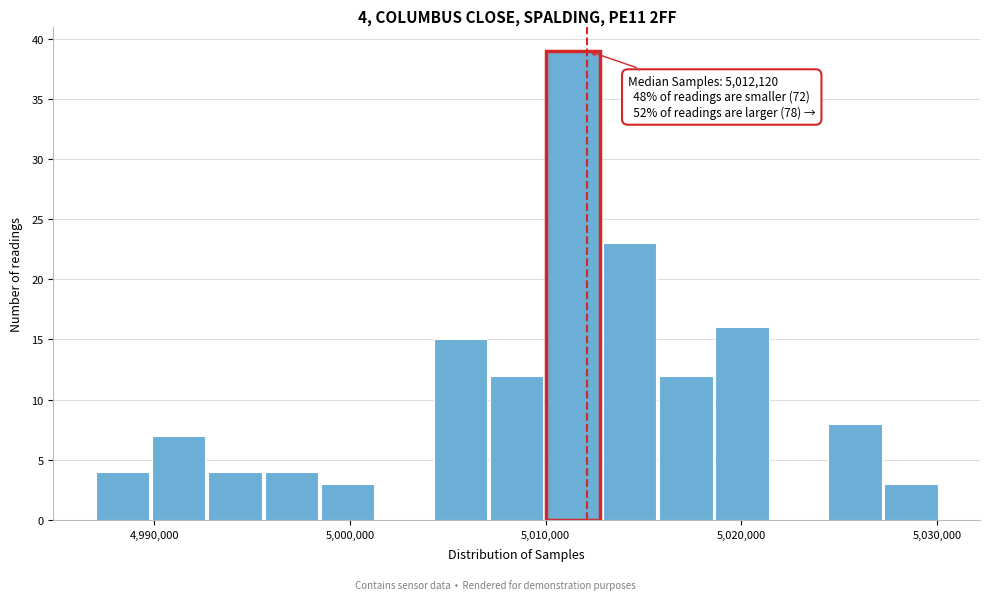

Read against the x-axis, roughly where is the centre of the tallest bar?

5011000